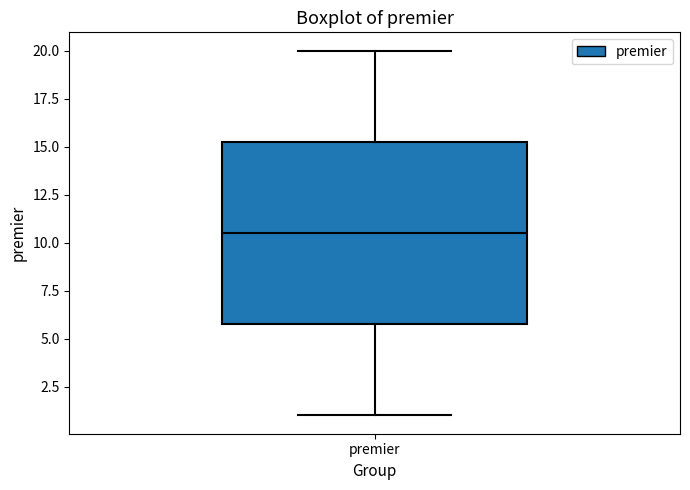

Read this box plot against the y-axis: the position of the median line, the range covered by the box, and the ends of both whiskers. The values are not printed on the chart, so give them approximately, as read against the axis.

median 10.5, box 6.0 to 15.5, whiskers 1.0 to 20.0